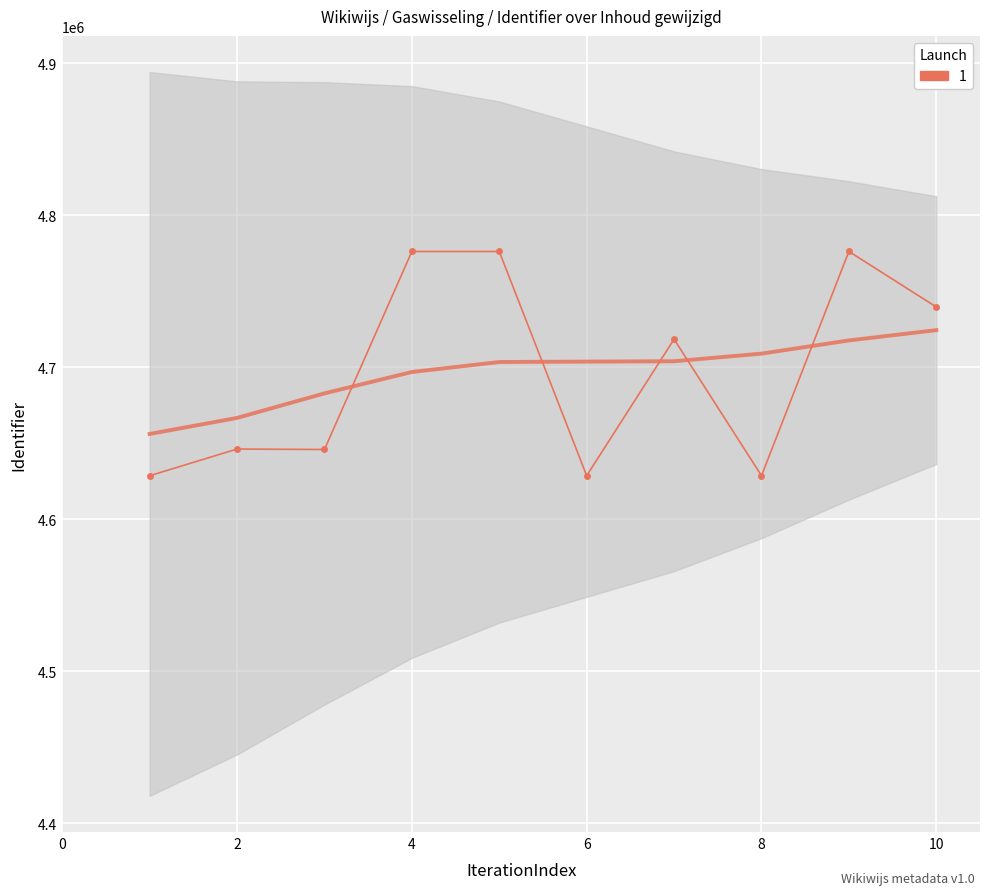

Reading right to left, list all the values displayed in this chart.

4739583	4776100	4628553	4718370	4628550	4776087	4776086	4645813	4646099	4628549